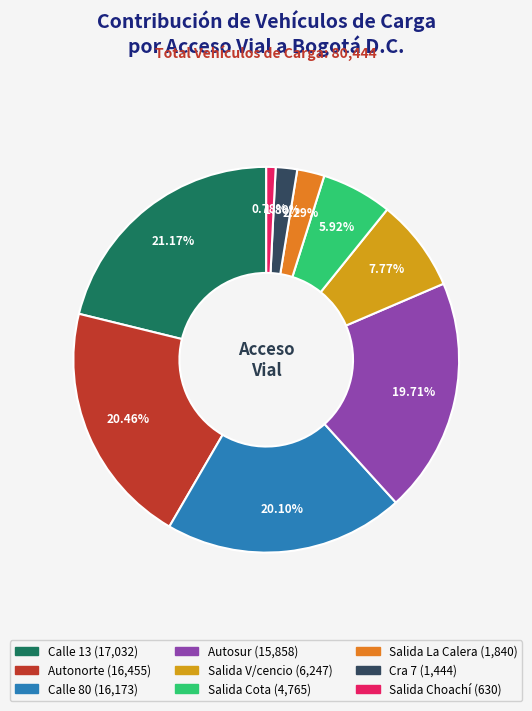

What is the largest slice in the pie chart?

Calle 13